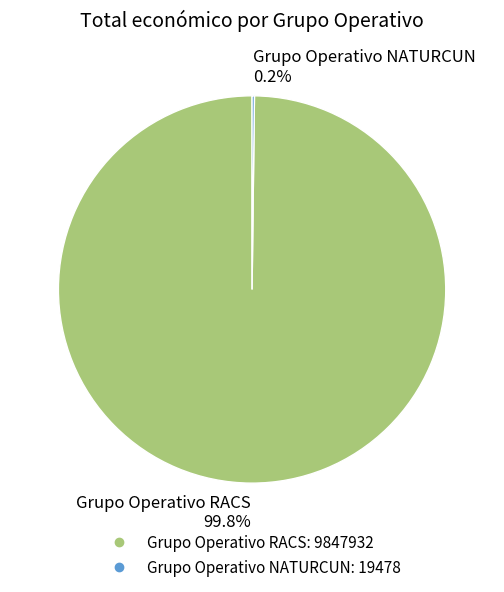

What is the majority slice?

Grupo Operativo RACS